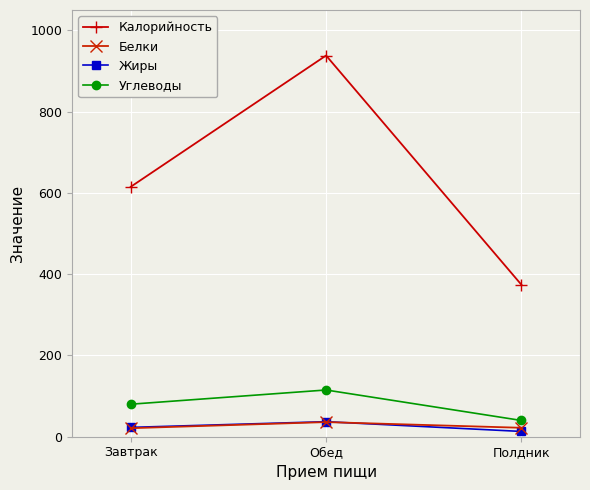

Which series has the widest spread of values?

Калорийность